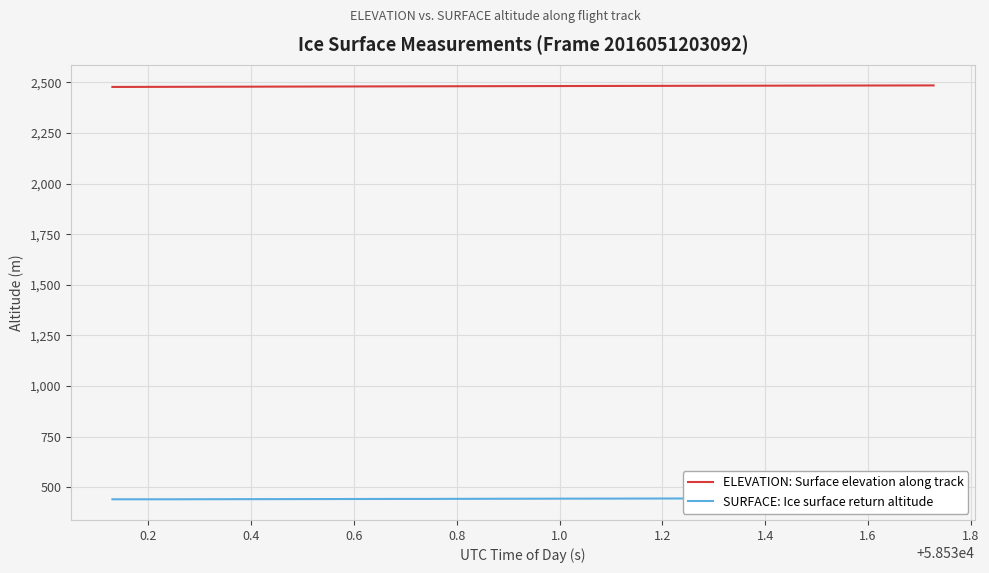

What is the minimum value for ELEVATION: Surface elevation along track?

2477.3